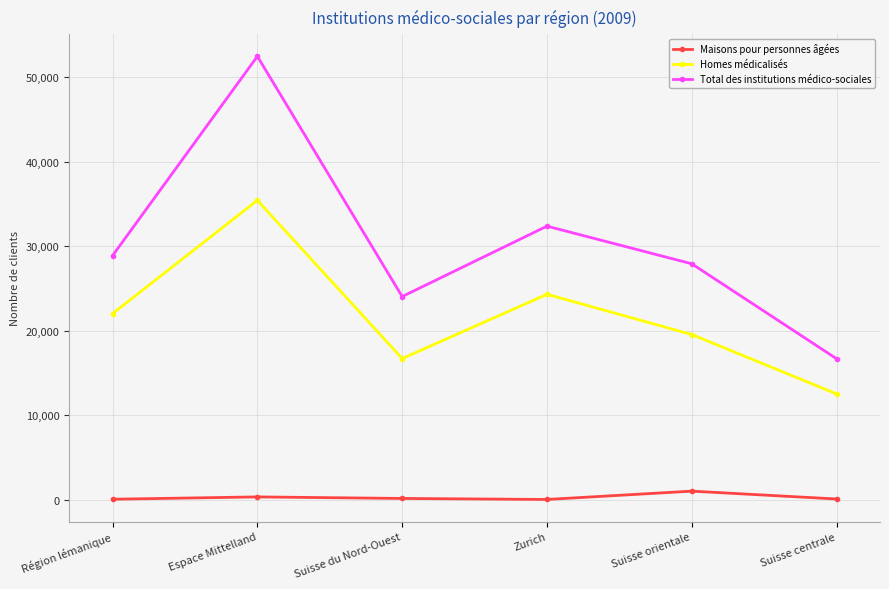

True or false: Total des institutions médico-sociales and Maisons pour personnes âgées cross at least once.

False